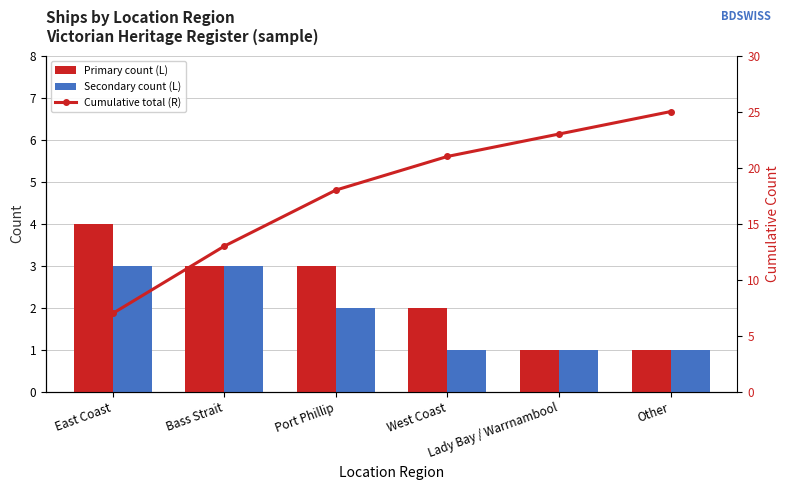

What are all the series names shown in the legend?

Primary count (L), Secondary count (L), Cumulative total (R)